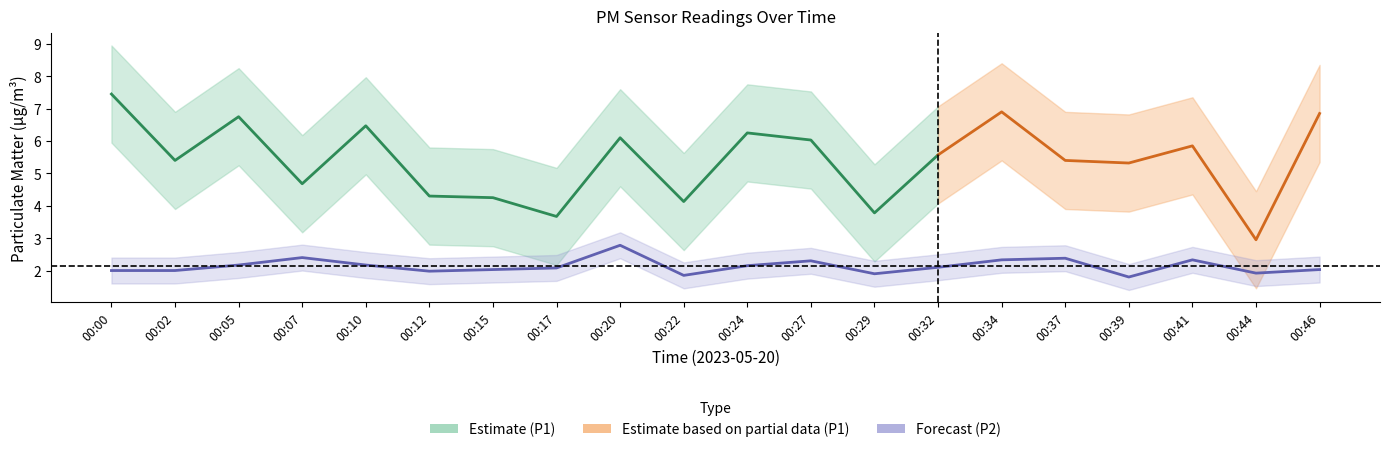

Which label corresponds to the largest value in the chart?

00:20